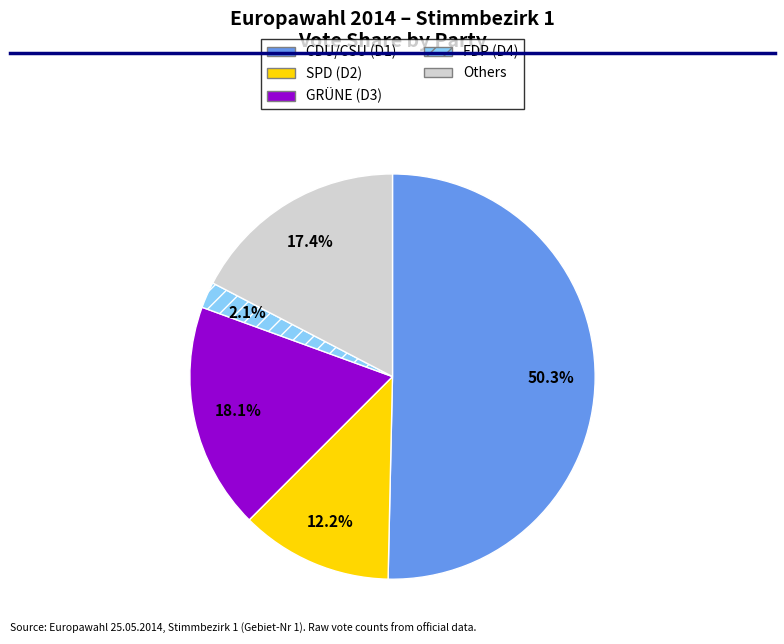

Which has a higher value, FDP (D4) or Others?

Others